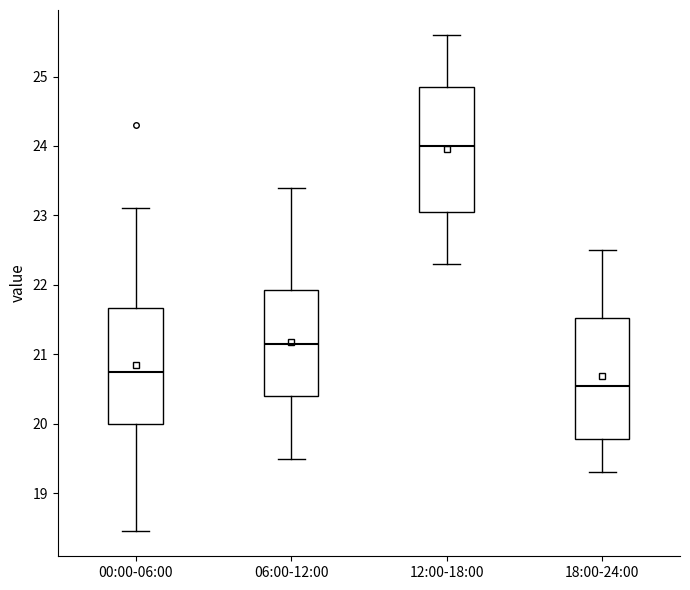

Reading left to right, transcribe this box plot: for each box, give where its median line is, the range the box spans, and where its two whiskers end, as read against the y-axis. The values are not printed on the chart, so give them approximately, as read against the axis.

00:00-06:00: median 20.7, box 20.0 to 21.7, whiskers 18.5 to 23.1
06:00-12:00: median 21.2, box 20.4 to 21.9, whiskers 19.5 to 23.4
12:00-18:00: median 24.0, box 23.1 to 24.9, whiskers 22.3 to 25.6
18:00-24:00: median 20.6, box 19.8 to 21.5, whiskers 19.3 to 22.5